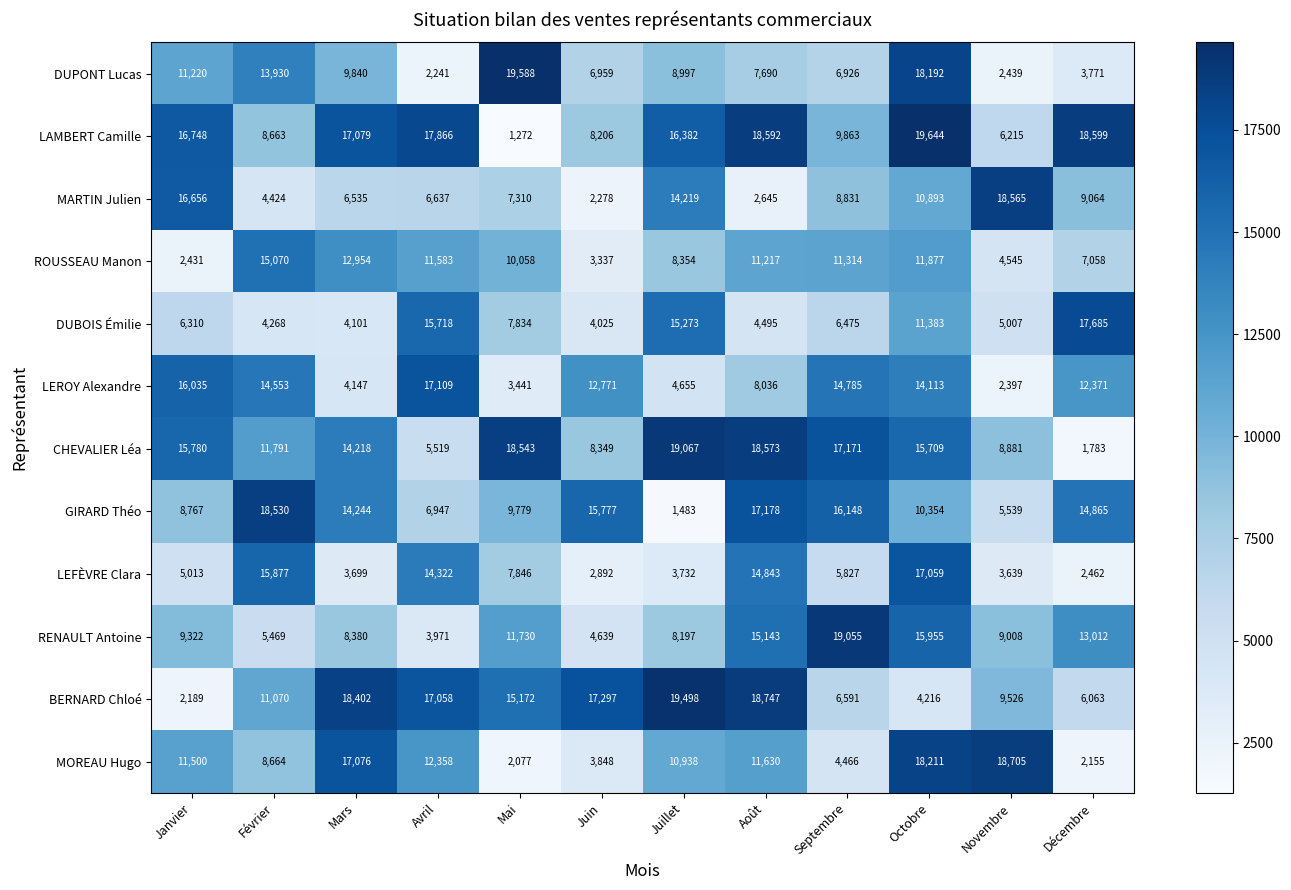

Rank the categories by MARTIN Julien value from highest to lowest.

Novembre, Janvier, Juillet, Octobre, Décembre, Septembre, Mai, Avril, Mars, Février, Août, Juin